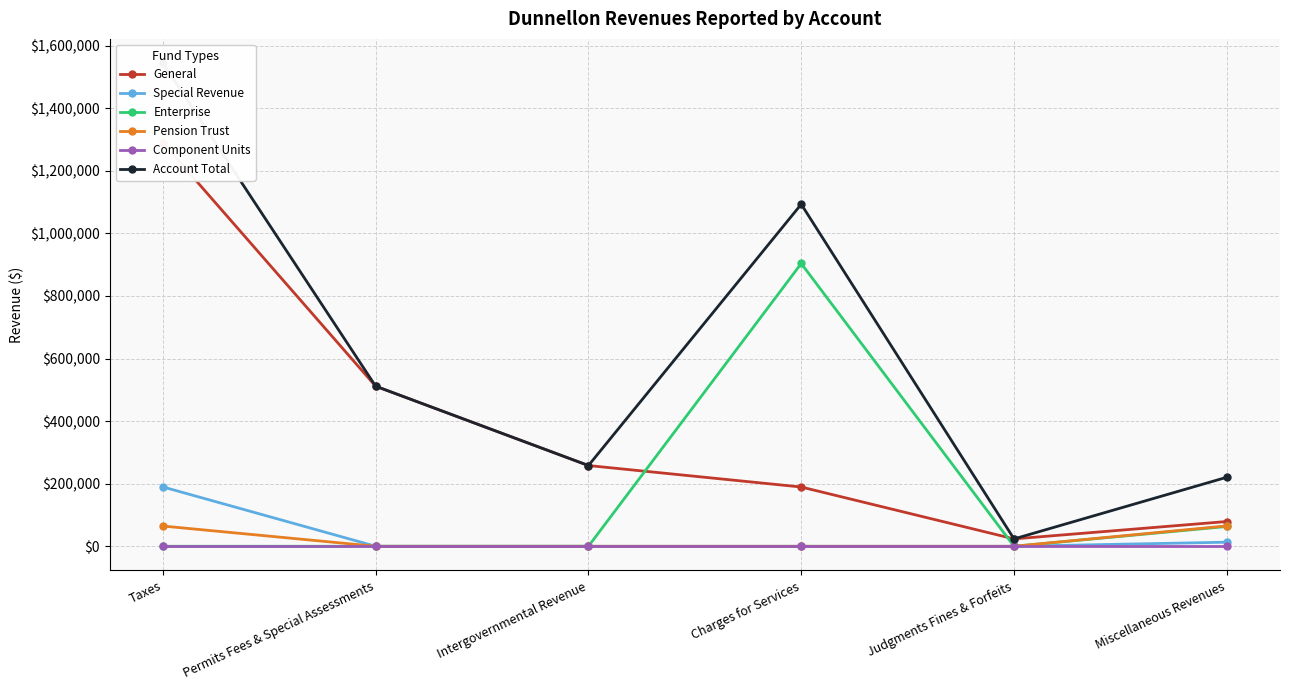

Reading right to left, list all the values displayed in this chart.

General: Miscellaneous Revenues=79130	Judgments Fines & Forfeits=23529	Charges for Services=189383	Intergovernmental Revenue=258005	Permits Fees & Special Assessments=511522	Taxes=1289999
Special Revenue: Miscellaneous Revenues=13041	Judgments Fines & Forfeits=0	Charges for Services=0	Intergovernmental Revenue=0	Permits Fees & Special Assessments=0	Taxes=189629
Enterprise: Miscellaneous Revenues=63201	Judgments Fines & Forfeits=0	Charges for Services=903690	Intergovernmental Revenue=0	Permits Fees & Special Assessments=0	Taxes=0
Pension Trust: Miscellaneous Revenues=65195	Judgments Fines & Forfeits=0	Charges for Services=0	Intergovernmental Revenue=0	Permits Fees & Special Assessments=0	Taxes=64665
Component Units: Miscellaneous Revenues=0	Judgments Fines & Forfeits=0	Charges for Services=0	Intergovernmental Revenue=0	Permits Fees & Special Assessments=0	Taxes=0
Account Total: Miscellaneous Revenues=220567	Judgments Fines & Forfeits=23529	Charges for Services=1093073	Intergovernmental Revenue=258005	Permits Fees & Special Assessments=511522	Taxes=1544293